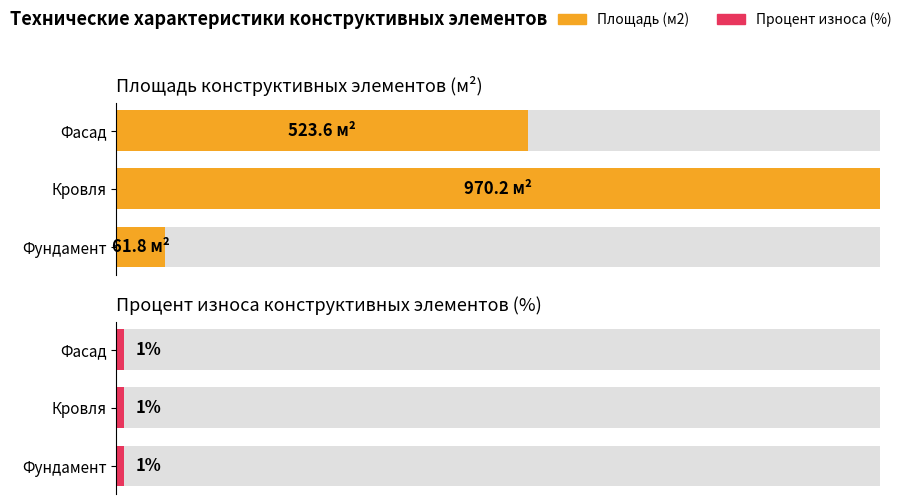

How many distinct data groups are displayed?

2